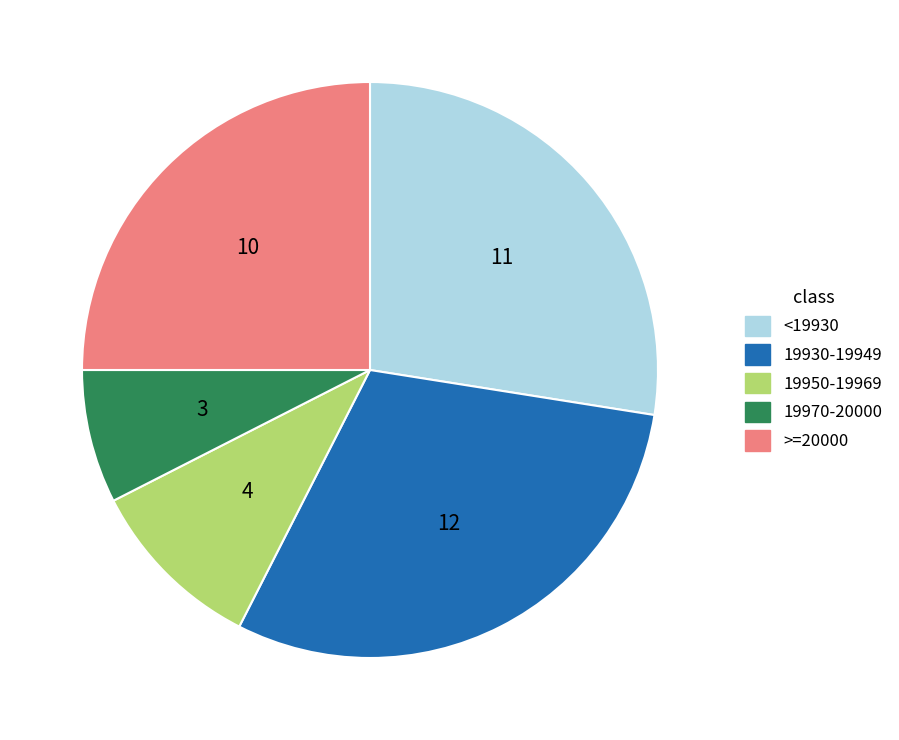

Is there any slice that represents more than half of the pie?

No